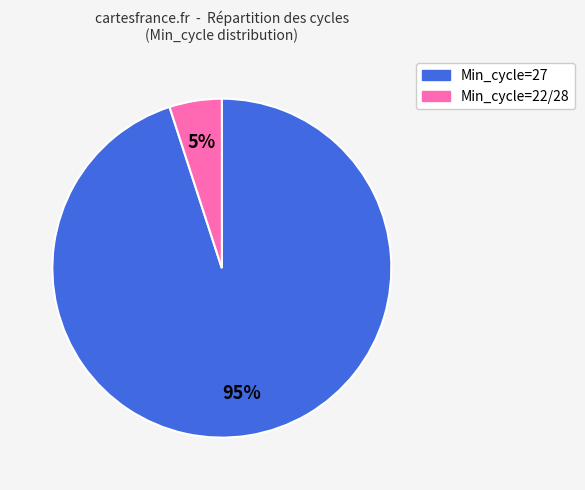

Rank the categories by value from highest to lowest.

Min_cycle=27, Min_cycle=22/28